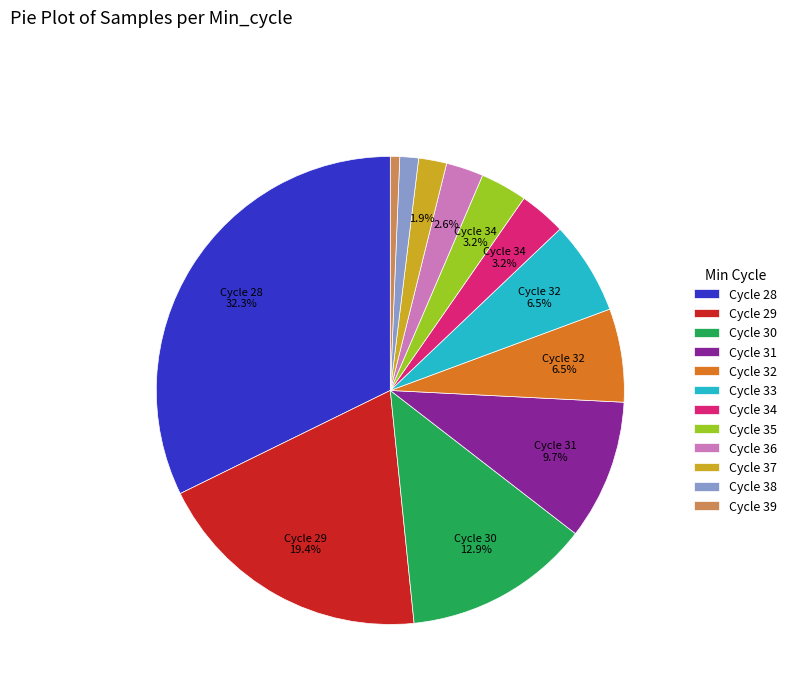

What is the smallest slice in the pie chart?

Cycle 39